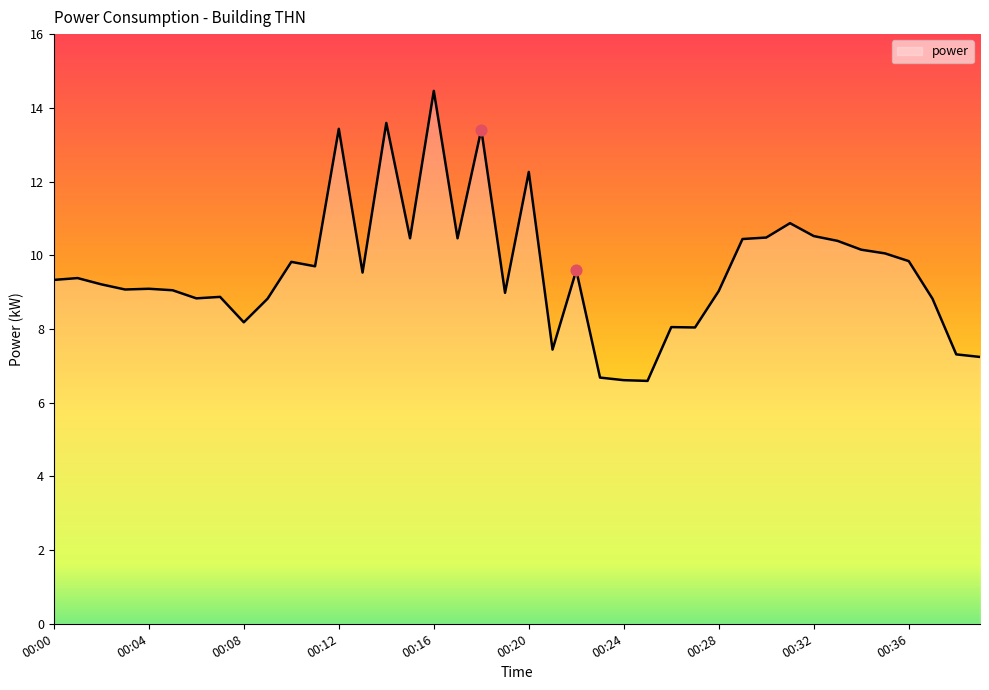

What is the difference between the maximum and minimum values?

7.9